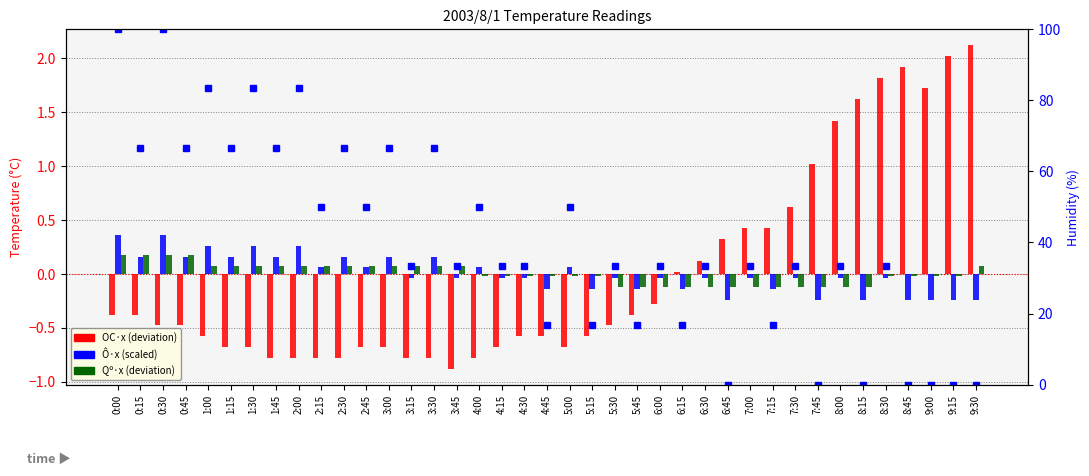

Reading left to right, extract all data points from this chart.

OC·x: -0.4	-0.4	-0.5	-0.5	-0.6	-0.7	-0.7	-0.8	-0.8	-0.8	-0.8	-0.7	-0.7	-0.8	-0.8	-0.9	-0.8	-0.7	-0.6	-0.6	-0.7	-0.6	-0.5	-0.4	-0.3	0.0	0.1	0.3	0.4	0.4	0.6	1.0	1.4	1.6	1.8	1.9	1.7	2.0	2.1
Ô·x: 0.4	0.2	0.4	0.2	0.3	0.2	0.3	0.2	0.3	0.1	0.2	0.1	0.2	-0.0	0.2	-0.0	0.1	-0.0	-0.0	-0.1	0.1	-0.1	-0.0	-0.1	-0.0	-0.1	-0.0	-0.2	-0.0	-0.1	-0.0	-0.2	-0.0	-0.2	-0.0	-0.2	-0.2	-0.2	-0.2
Qº·x: 0.2	0.2	0.2	0.2	0.1	0.1	0.1	0.1	0.1	0.1	0.1	0.1	0.1	0.1	0.1	0.1	-0.0	-0.0	-0.0	-0.0	-0.0	-0.0	-0.1	-0.1	-0.1	-0.1	-0.1	-0.1	-0.1	-0.1	-0.1	-0.1	-0.1	-0.1	-0.0	-0.0	-0.0	-0.0	0.1
Ô·x (scaled): 100.0	66.7	100.0	66.7	83.3	66.7	83.3	66.7	83.3	50.0	66.7	50.0	66.7	33.3	66.7	33.3	50.0	33.3	33.3	16.7	50.0	16.7	33.3	16.7	33.3	16.7	33.3	0.0	33.3	16.7	33.3	0.0	33.3	0.0	33.3	0.0	0.0	0.0	0.0